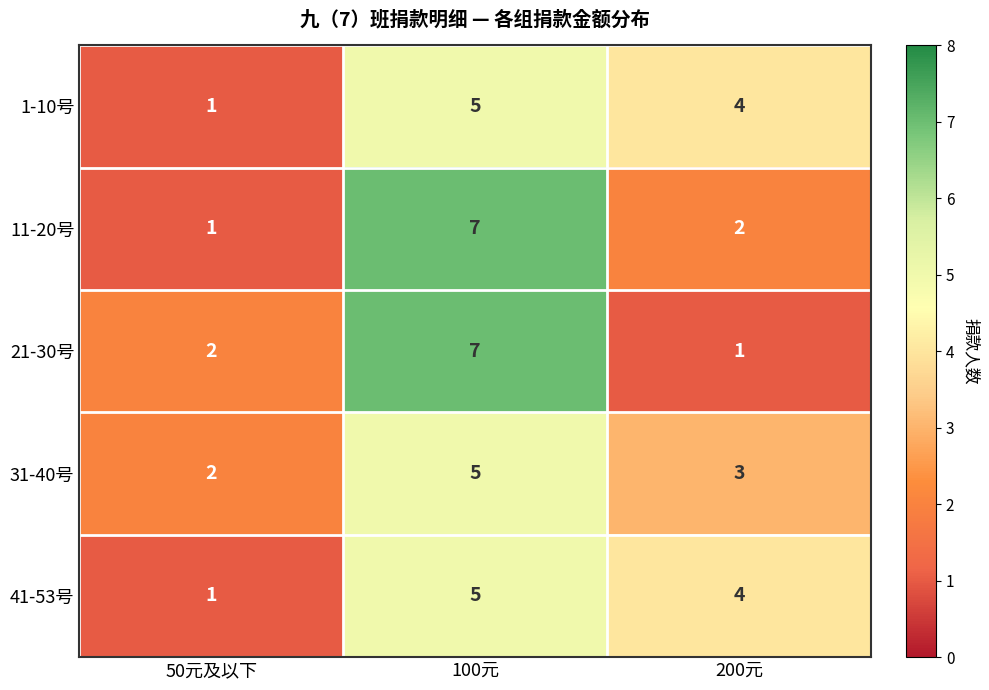

At which category is the sum across all series the highest?

100元